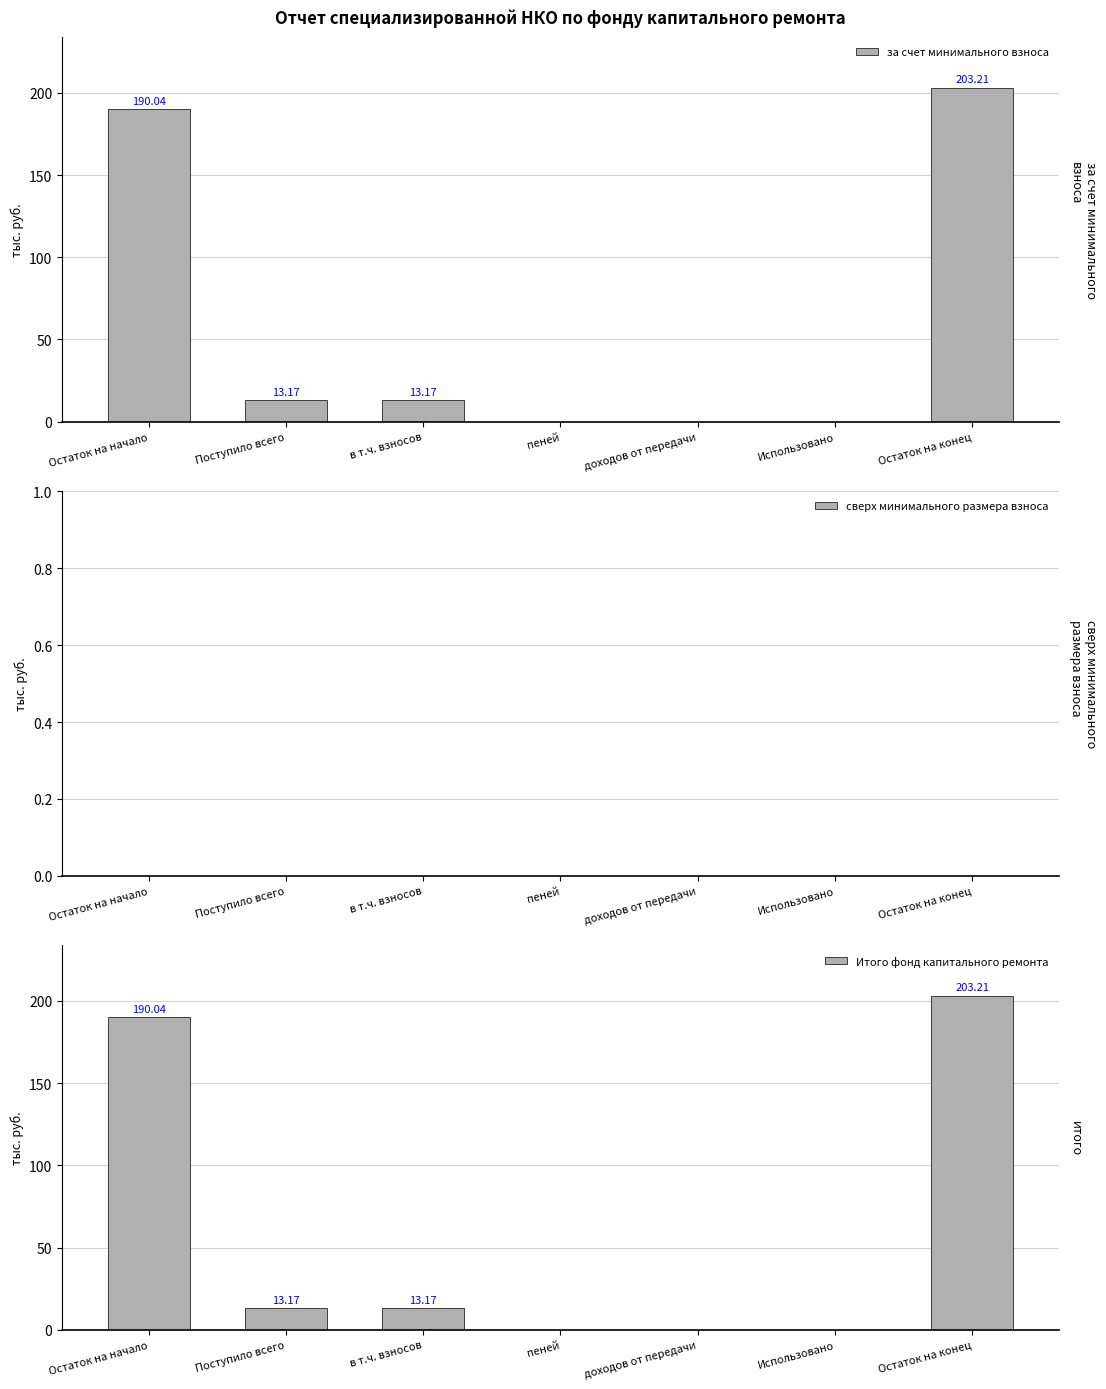

Reading right to left, list all the values displayed in this chart.

за счет минимального взноса: 203.2	0.0	0.0	0.0	13.2	13.2	190.0
сверх минимального размера взноса: 0.0	0.0	0.0	0.0	0.0	0.0	0.0
Итого фонд капитального ремонта: 203.2	0.0	0.0	0.0	13.2	13.2	190.0